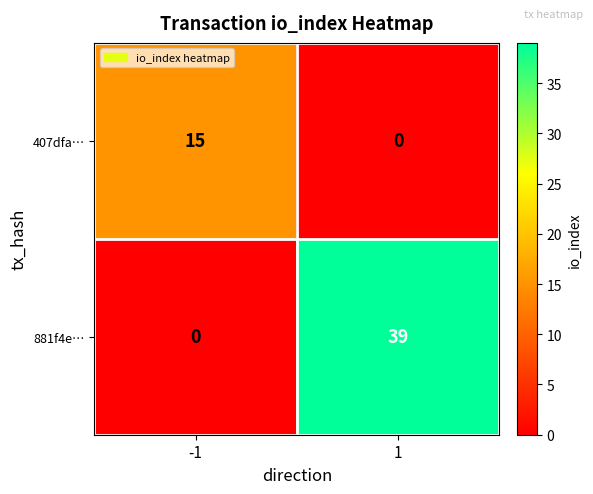

What is the spread (max minus min) of values at 1?

39